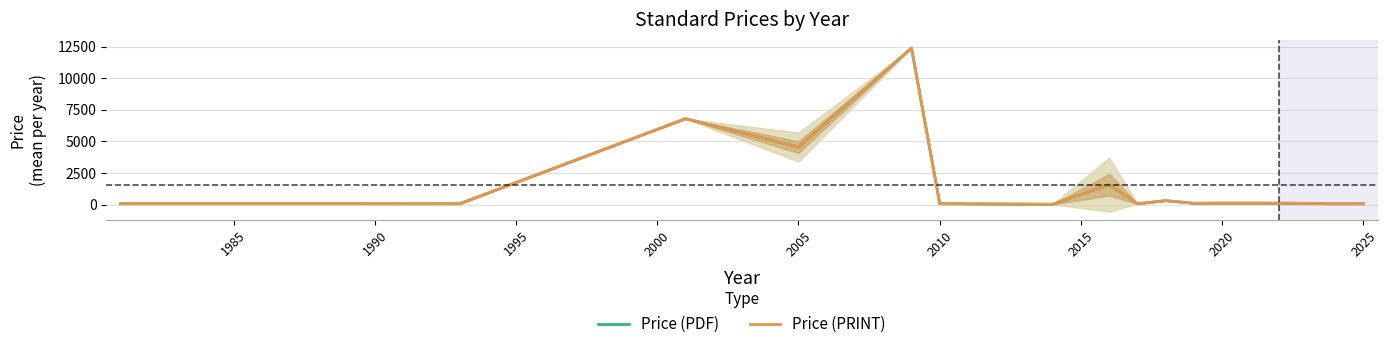

Which series changed the most between 2000 and 2025?

Price (PDF)